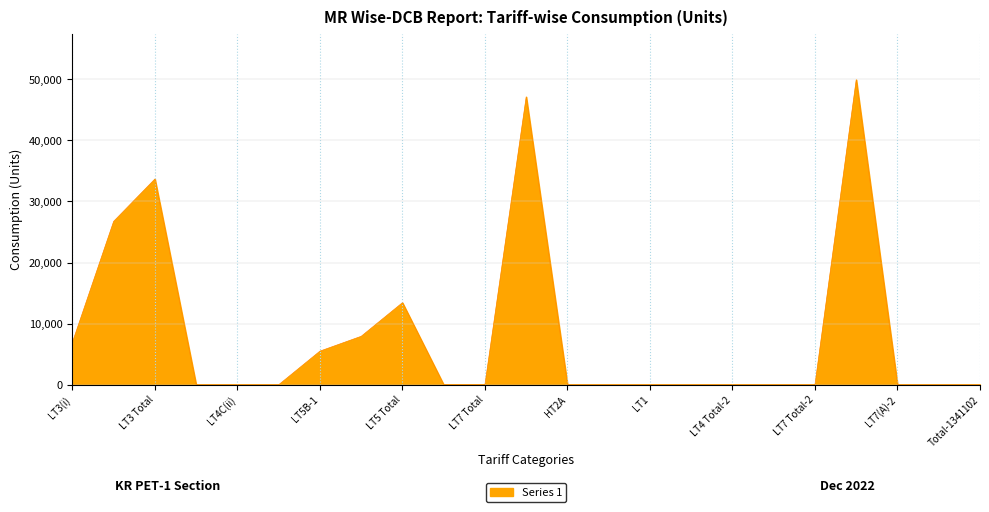

What is the maximum value shown in the chart?

49934